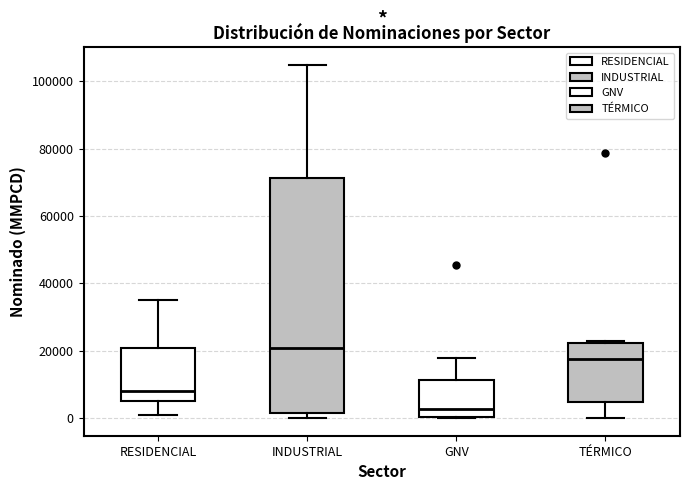

Reading left to right, read every box against the y-axis: the position of its median line, the range the box covers, and the ends of its whiskers. The values are not printed on the chart, so give them approximately, as read against the axis.

RESIDENCIAL: median 8000, box 4000 to 20000, whiskers 0 to 34000
INDUSTRIAL: median 20000, box 2000 to 72000, whiskers 0 to 104000
GNV: median 2000, box 0 to 12000, whiskers 0 to 18000
TÉRMICO: median 18000, box 4000 to 22000, whiskers 0 to 22000 (just above the box's upper edge)